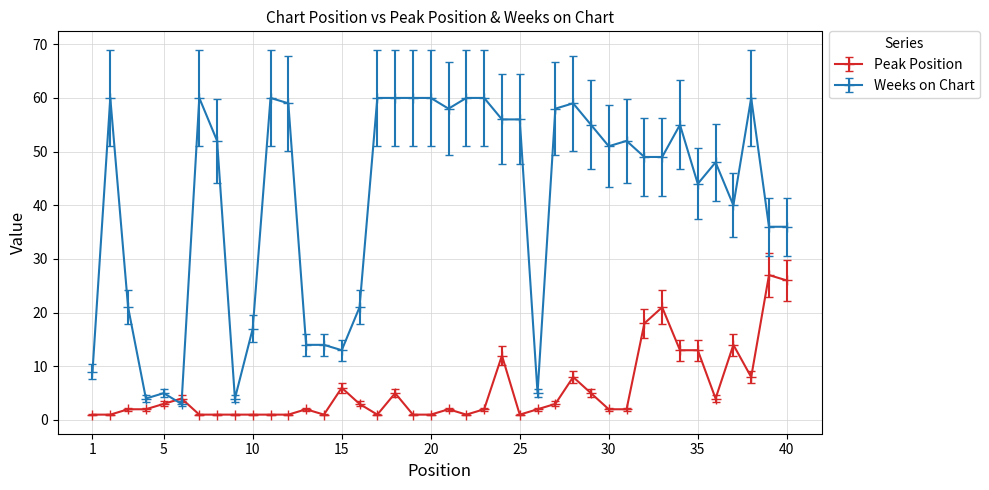

What is the highest value of the Weeks on Chart series?

60